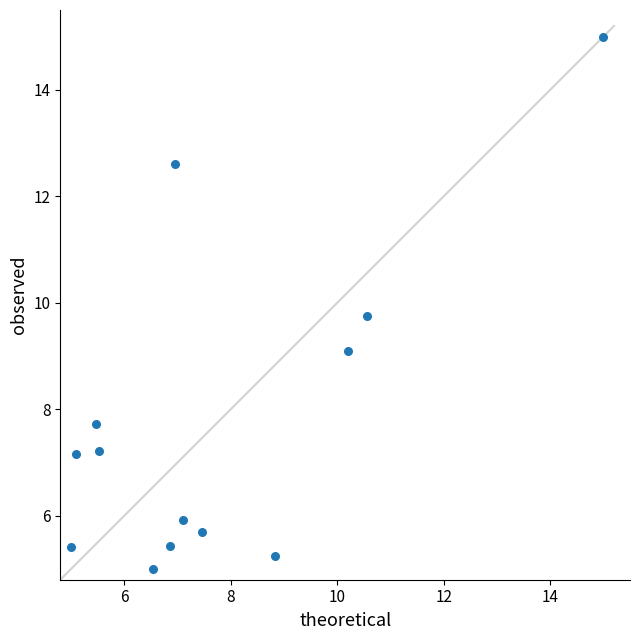

What is the range of Y values (max minus min)?

10.0